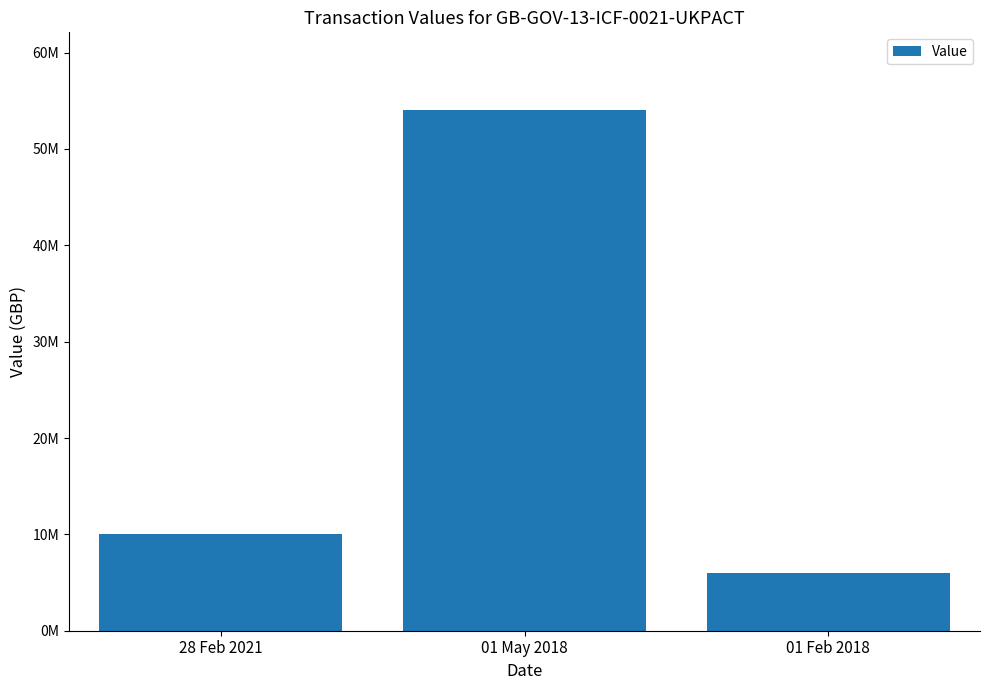

Which has a higher value, 01 May 2018 or 01 Feb 2018?

01 May 2018